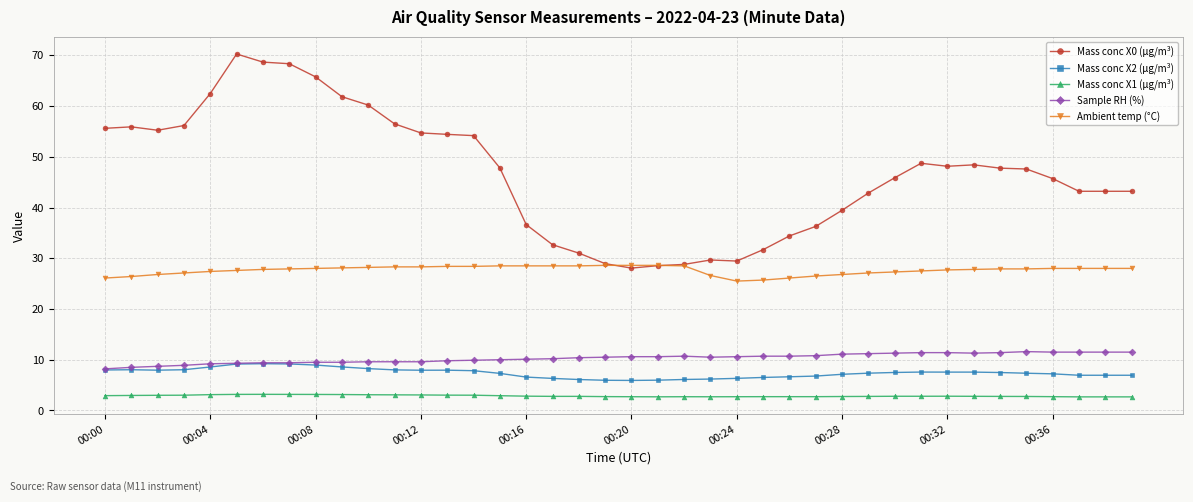

At how many categories does at least one series exceed 65?

4